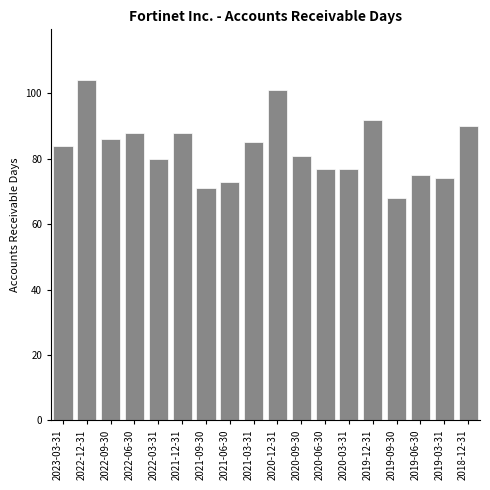

Reading left to right, what are all the values shown in this chart?

84	104	86	88	80	88	71	73	85	101	81	77	77	92	68	75	74	90